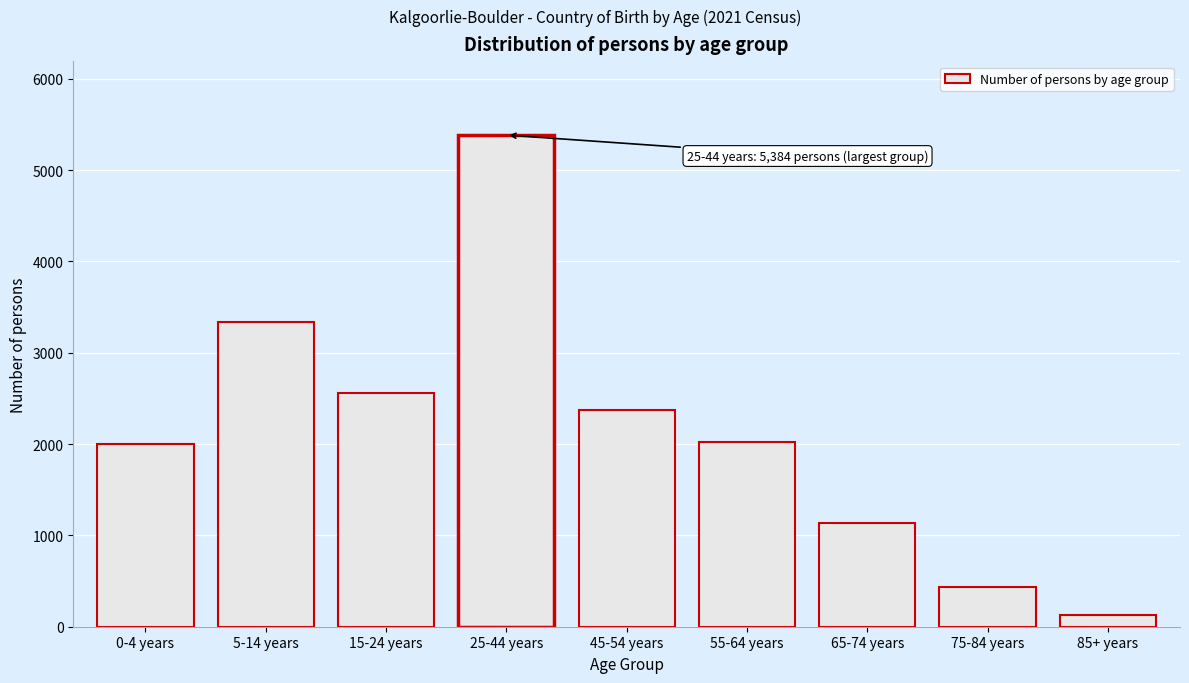

At which category does the chart reach its peak across all series?

25-44 years